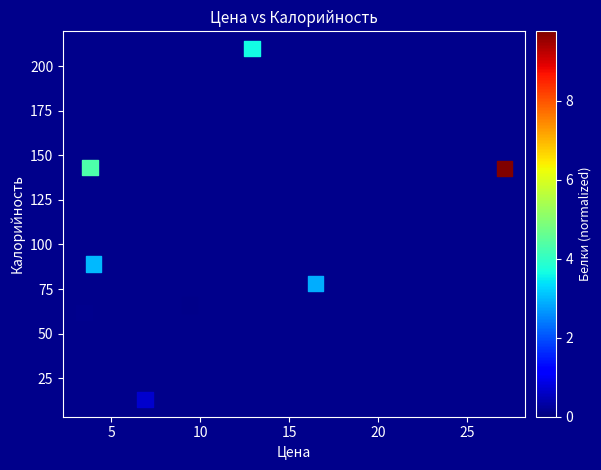

What Y value in the scatter plot is closest to 111?

89.1